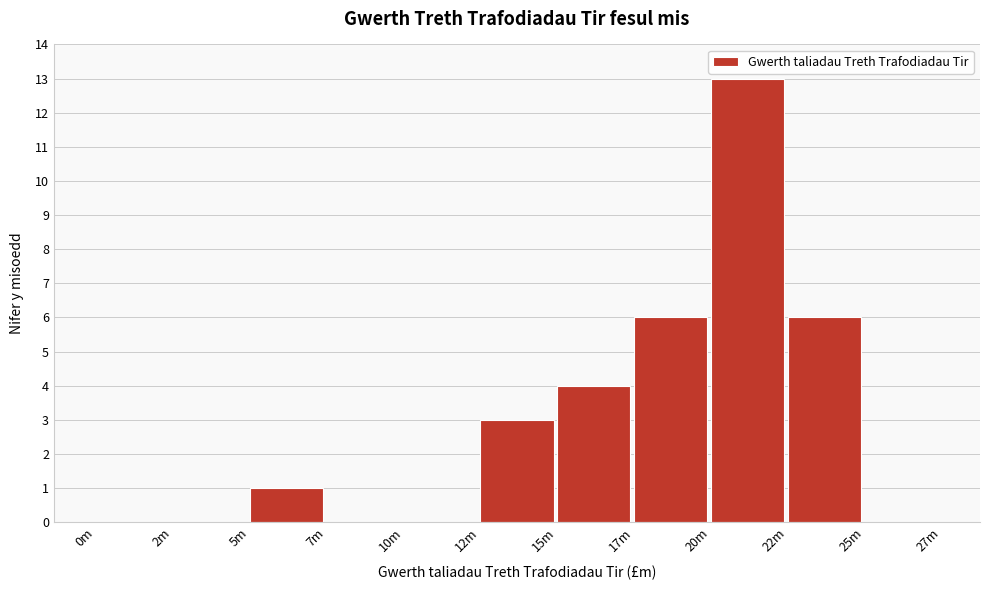

Reading left to right, list all the values displayed in this chart.

0m=0	2m=0	5m=1	7m=0	10m=0	12m=3	15m=4	17m=6	20m=13	22m=6	25m=0